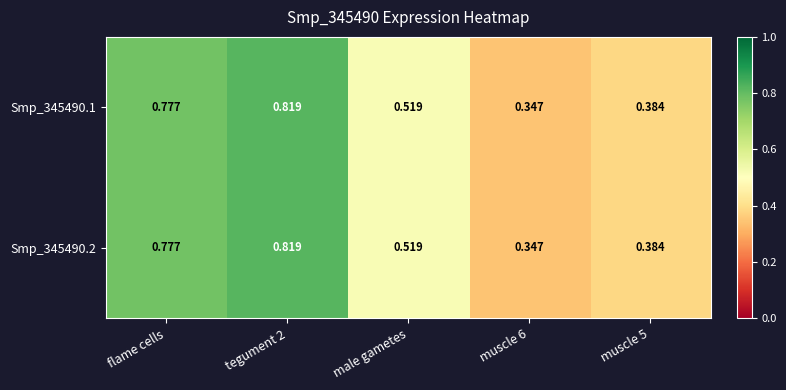

Is the value of Smp_345490.1 at tegument 2 greater than the value of Smp_345490.2 at muscle 5?

Yes